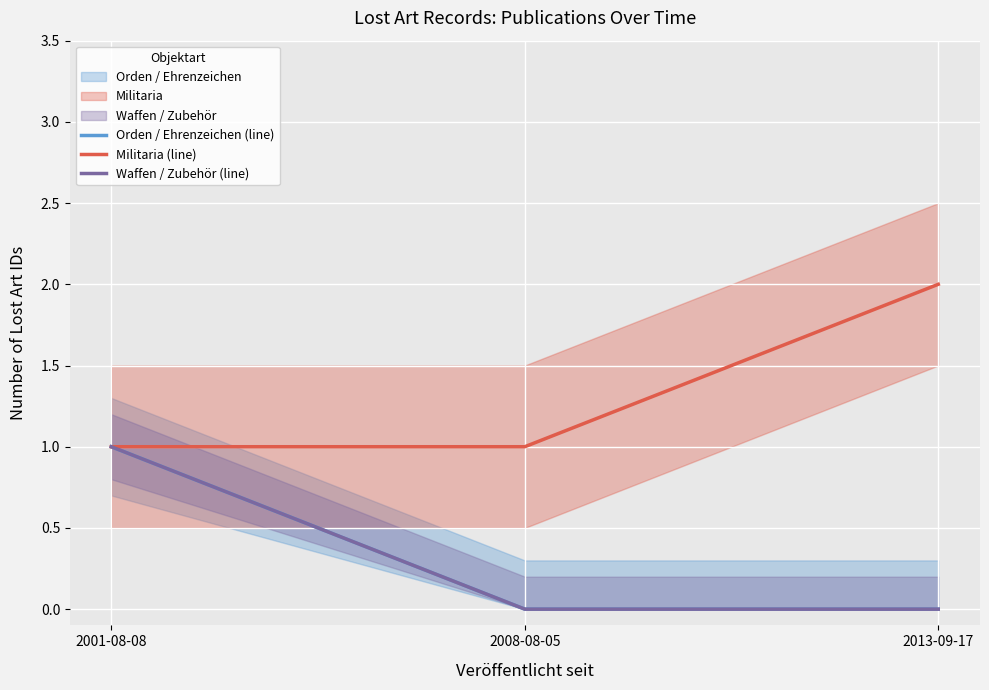

Count the number of categories in the chart.

3